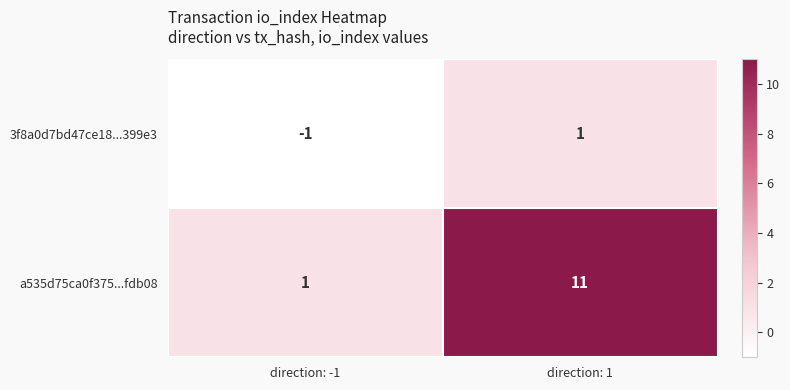

At which label is a535d75ca0f375...fdb08 closest to 6?

direction: -1